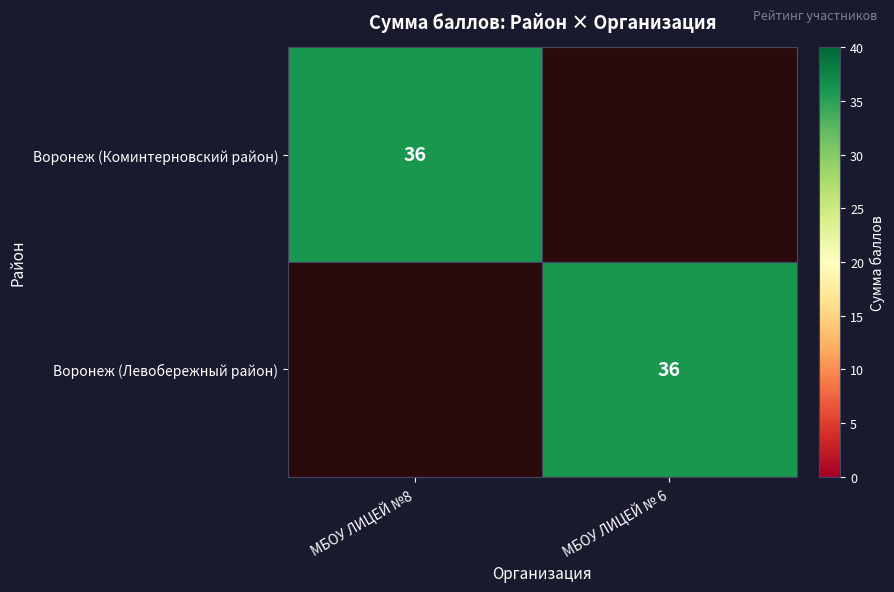

The Воронеж (Коминтерновский район) series shows 22 at МБОУ ЛИЦЕЙ №8. True or false?

False